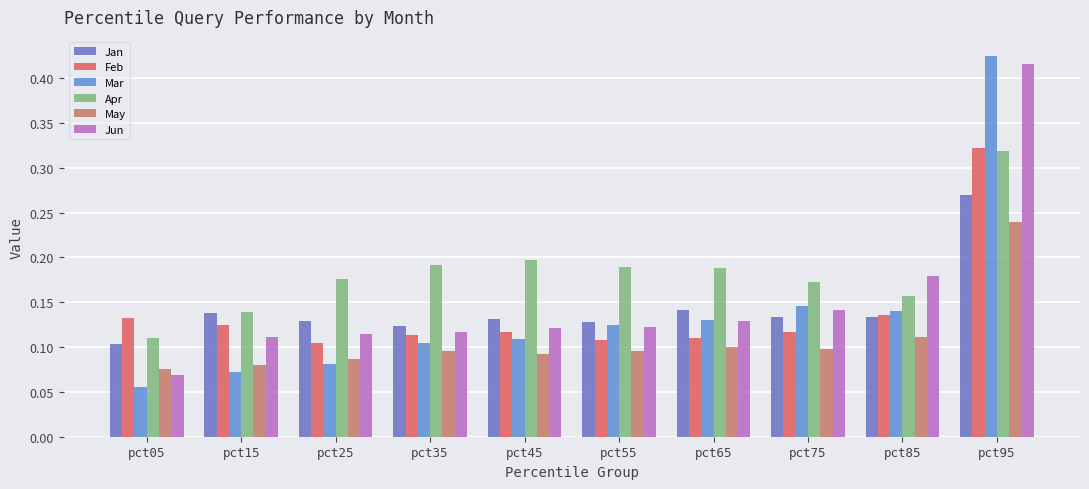

Is the value of Jun at pct05 greater than the value of Feb at pct45?

No